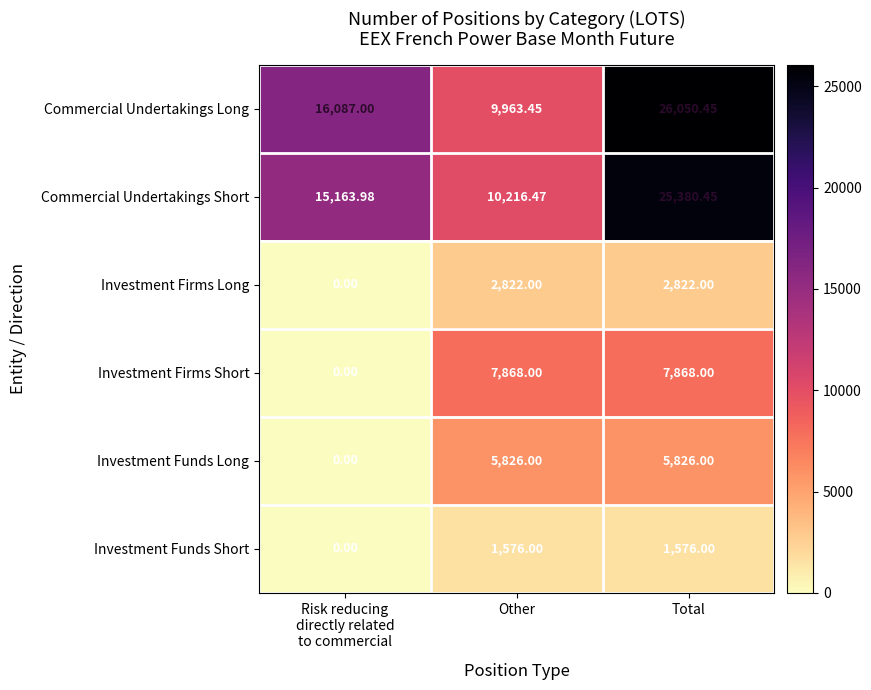

Which category has the highest value across all series?

Total